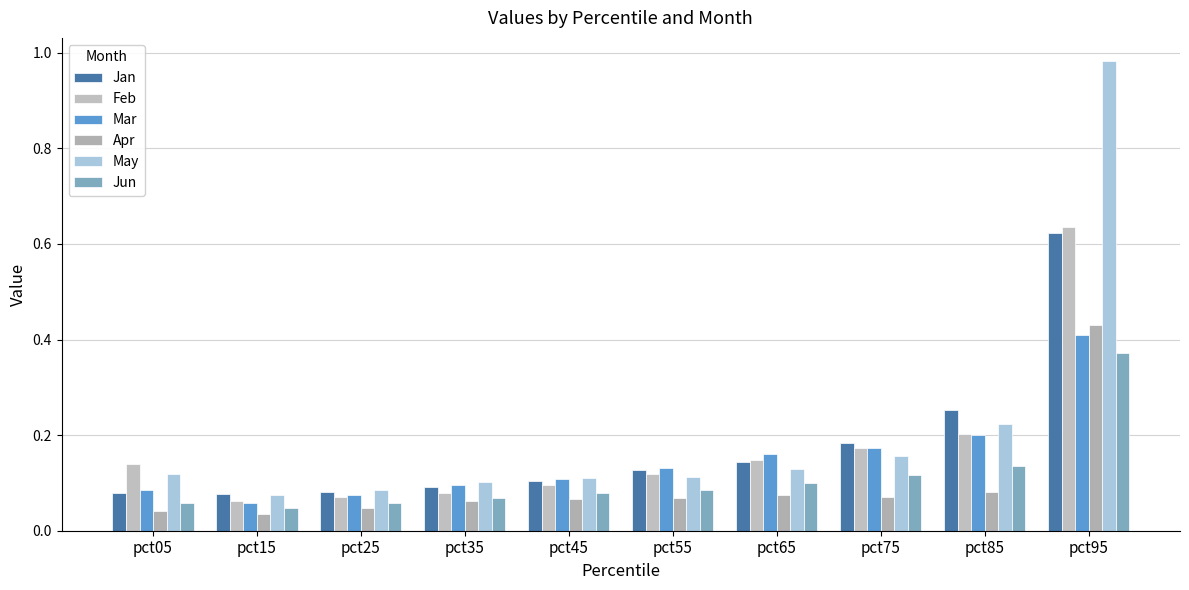

Is it true that Apr equals 0.0 at pct45?

False